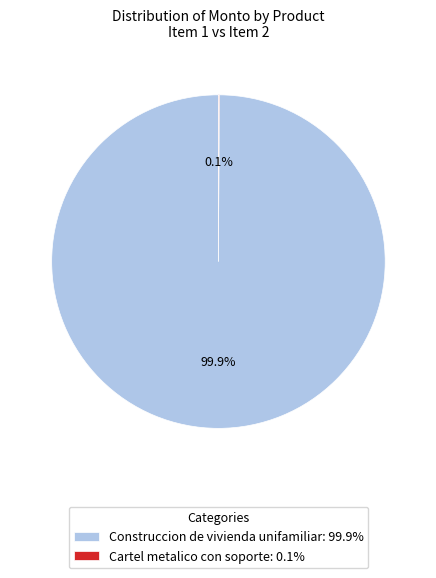

Is there a majority slice in this chart?

Yes